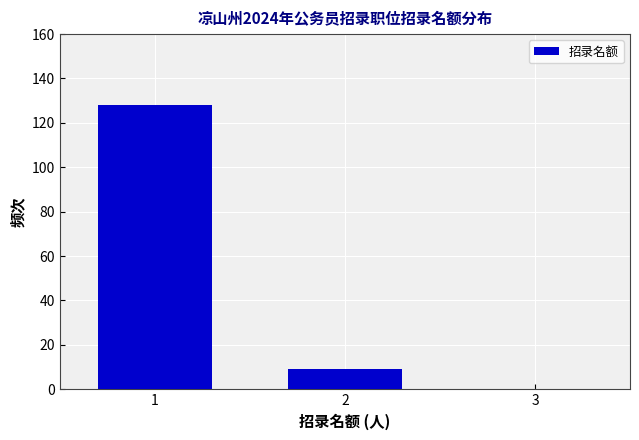

How tall is the bar that spans 0.5 to 1.5 on the x-axis? The values are not printed on the chart, so give them approximately, as read against the axis.

128